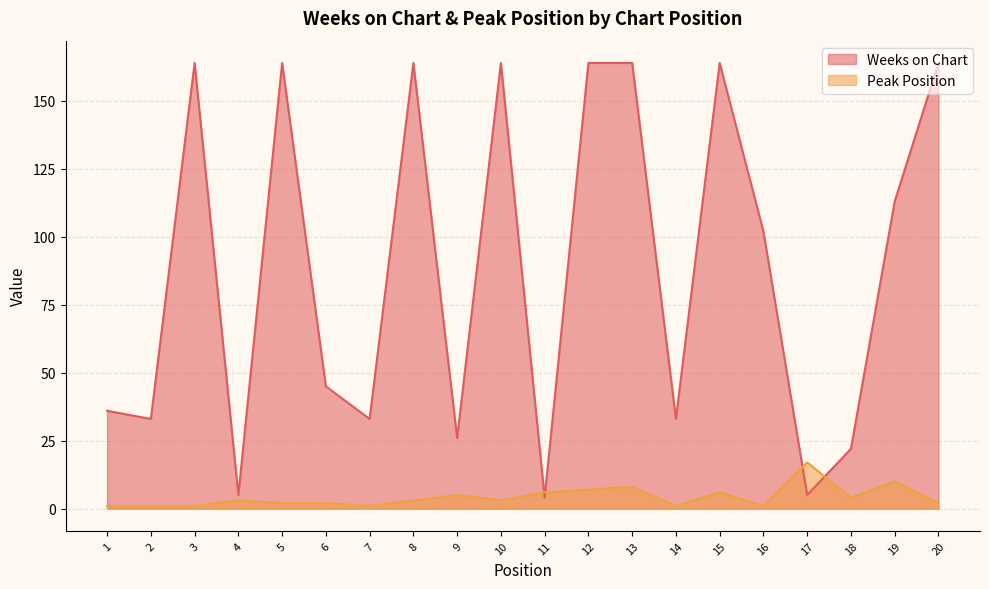

What is the value of the Peak Position point at the 11th from the left?

6